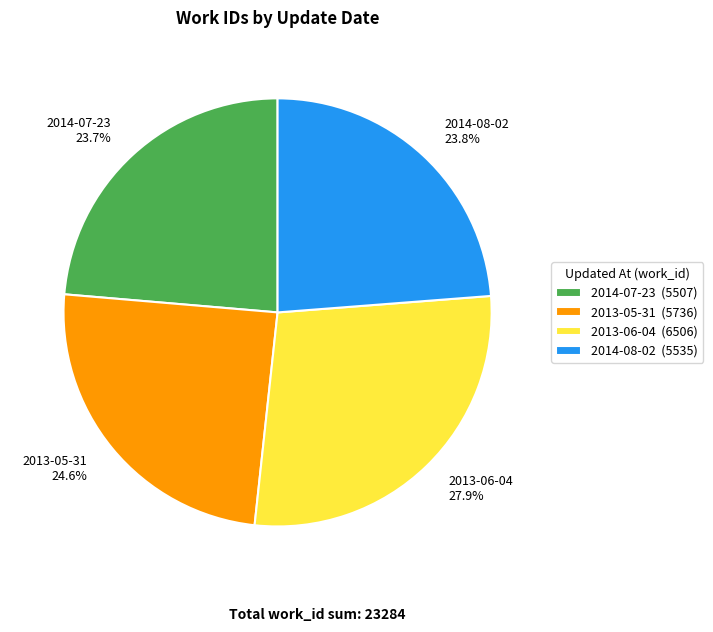

What percentage is the 2013-06-04 slice, to the nearest percent?

28%